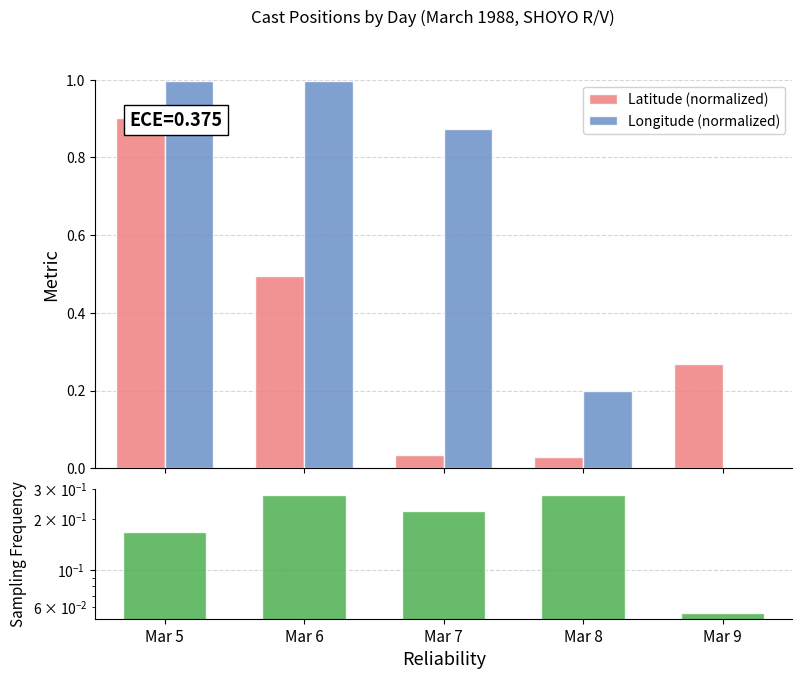

What is the value of the Latitude (normalized) bar at the 1st from the left?

0.9